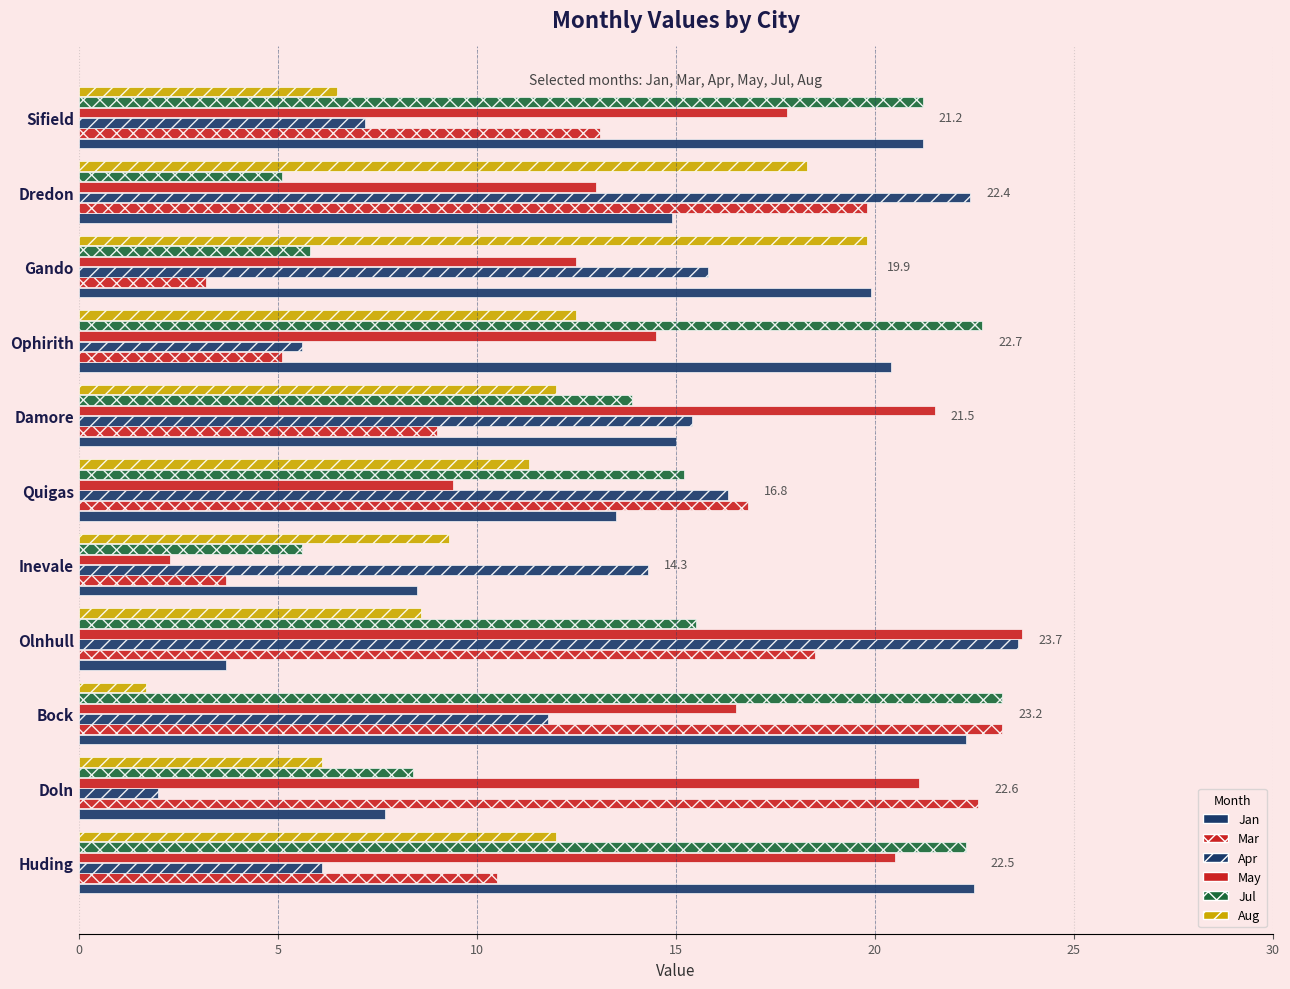

How many series are shown in this chart?

6